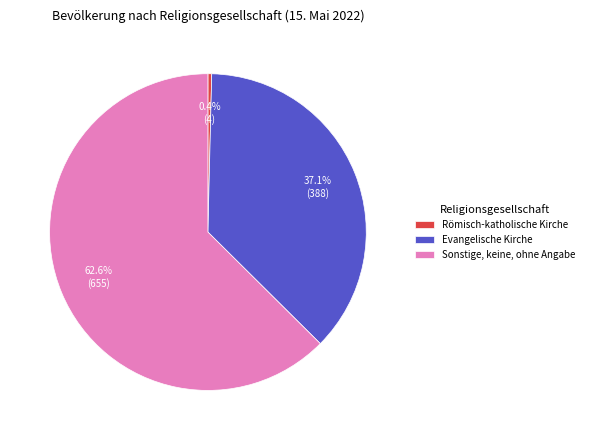

Approximately how many times larger is the value at Sonstige, keine, ohne Angabe compared to Evangelische Kirche?

1.7